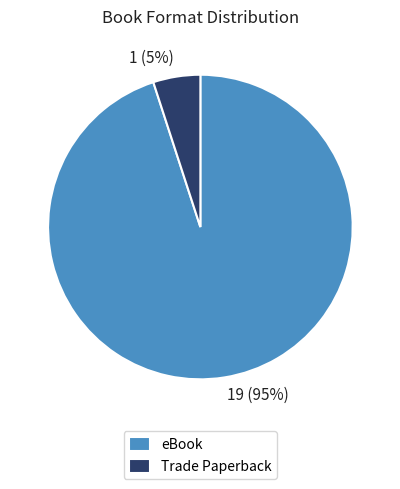

Which has a higher value, eBook or Trade Paperback?

eBook